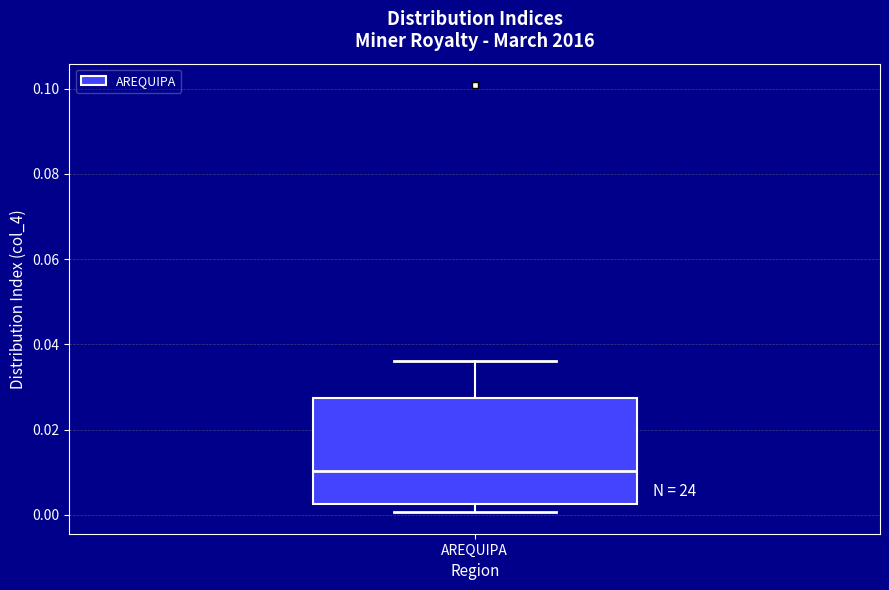

Where does the lower whisker of the box for AREQUIPA end on the y-axis? The values are not printed on the chart, so give them approximately, as read against the axis.

0.000